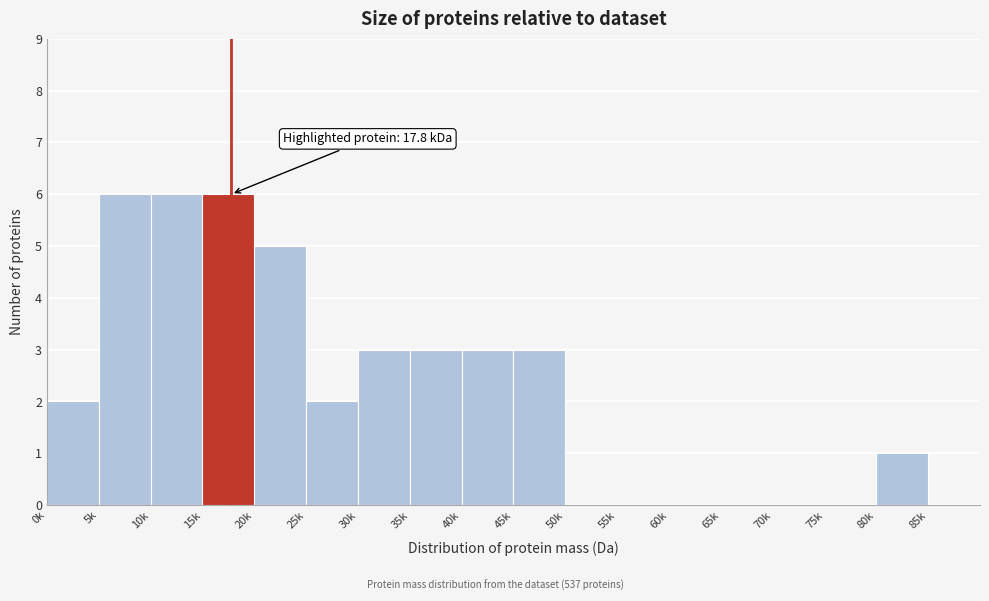

Reading left to right, transcribe all the data shown in this chart.

0k=2	5k=6	10k=6	15k=6	20k=5	25k=2	30k=3	35k=3	40k=3	45k=3	50k=0	55k=0	60k=0	65k=0	70k=0	75k=0	80k=1	85k=0